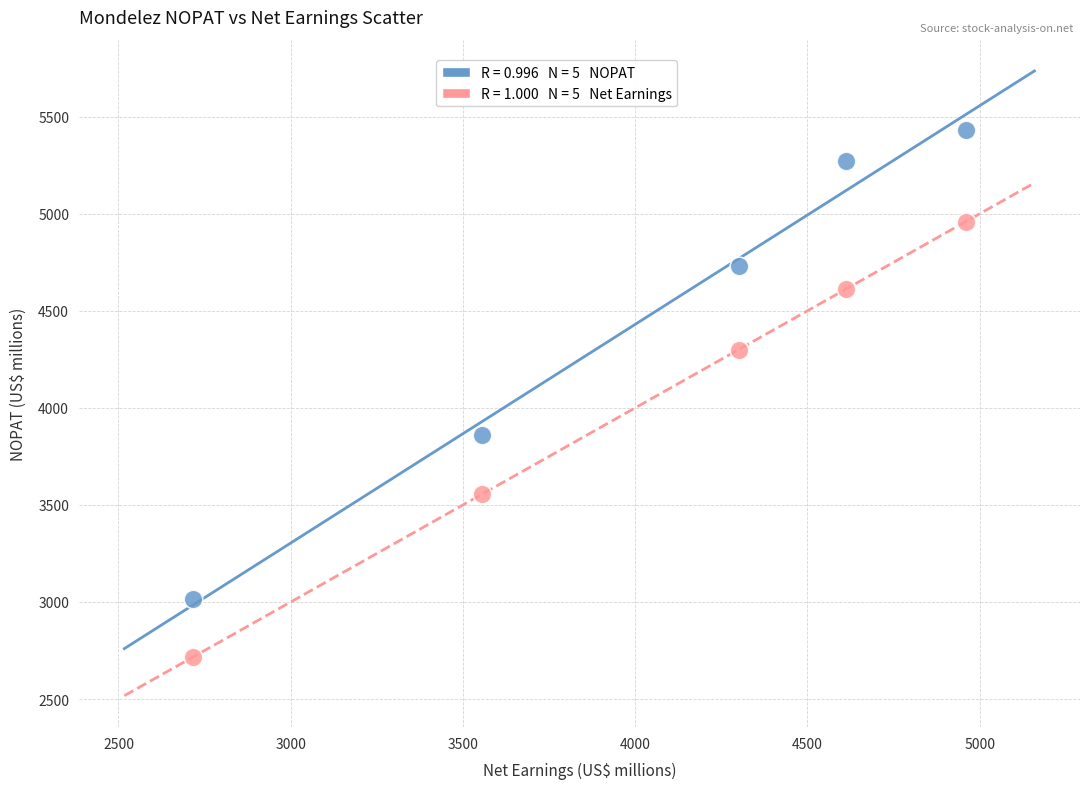

Across all data points, what is the range of Y values (max minus min)?

2716